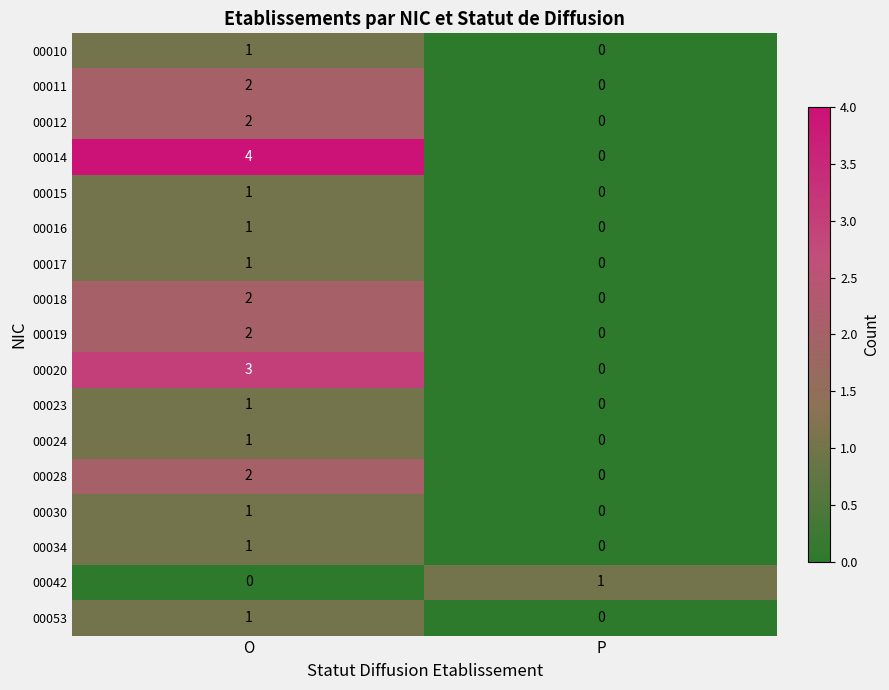

At which label is 00023 closest to 0?

P